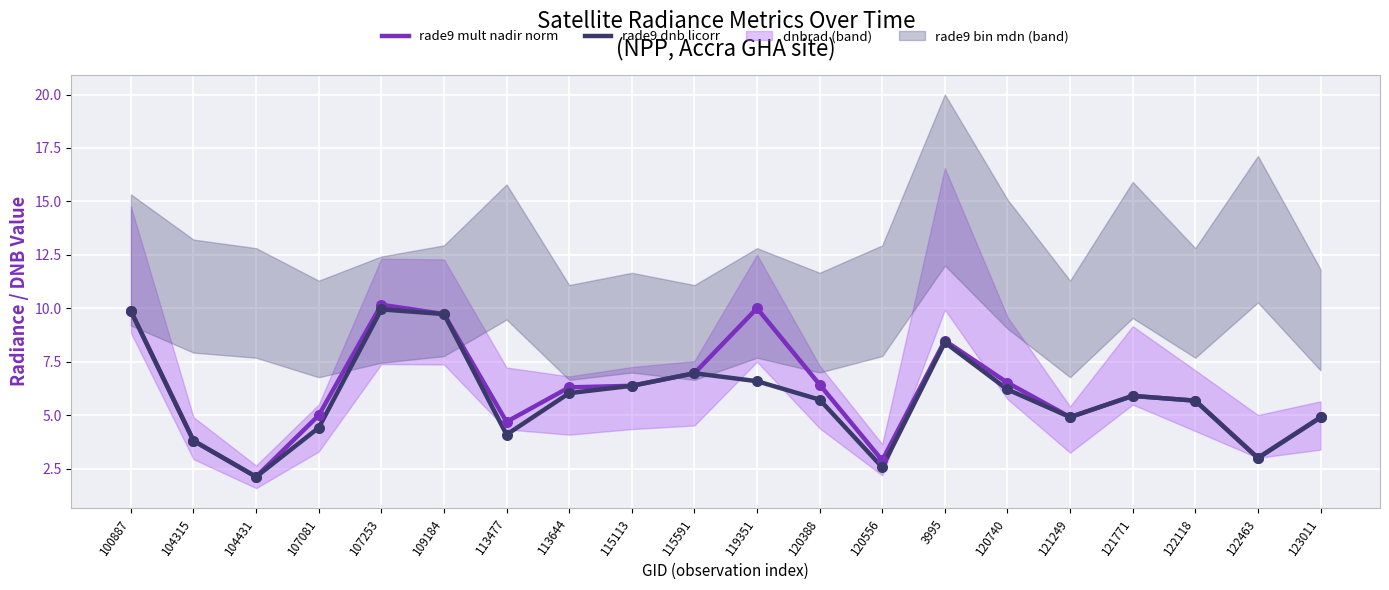

Which series has the largest total across all categories?

rade9_mult_nadir_norm